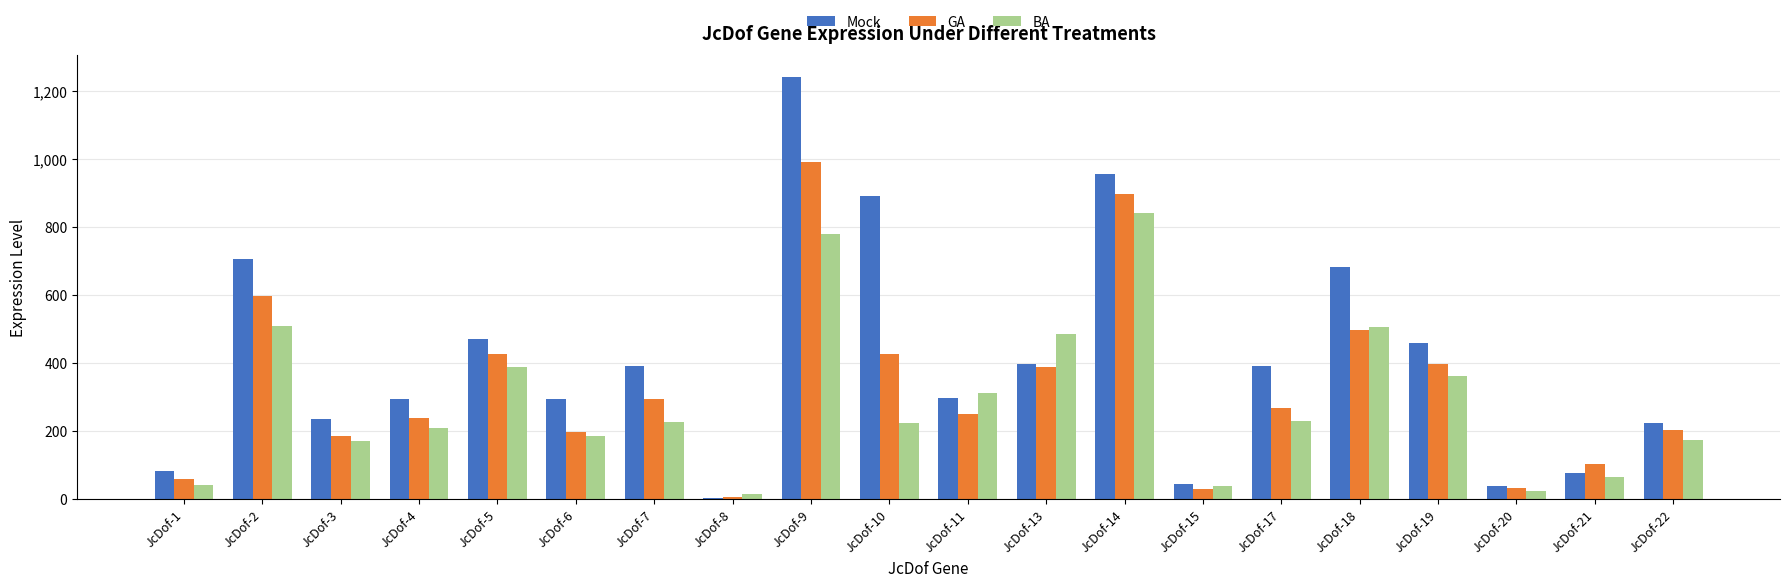

How many categories are shown in the chart?

20